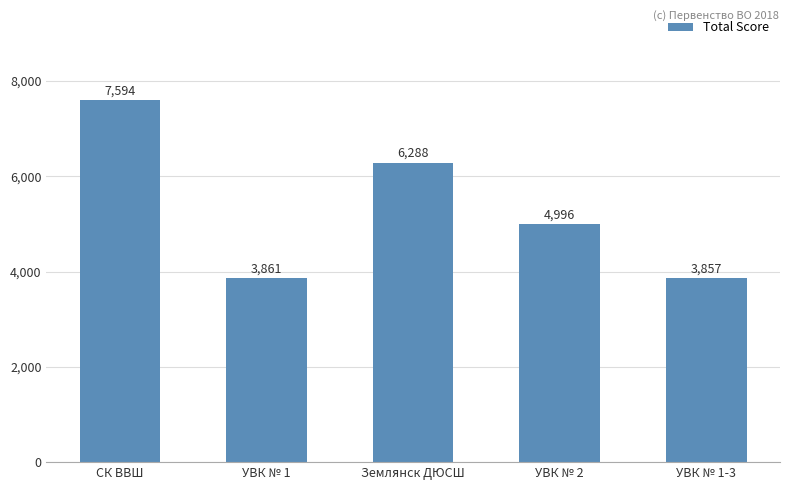

List the labels in order of value, smallest first.

УВК № 1-3, УВК № 1, УВК № 2, Землянск ДЮСШ, СК ВВШ